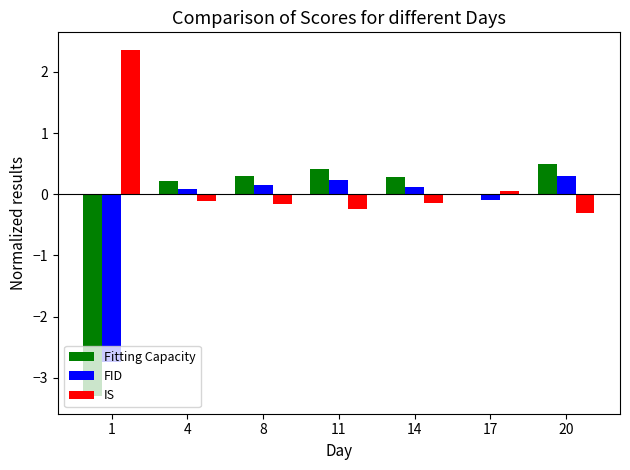

Is the value of FID at 20 greater than the value of IS at 17?

Yes